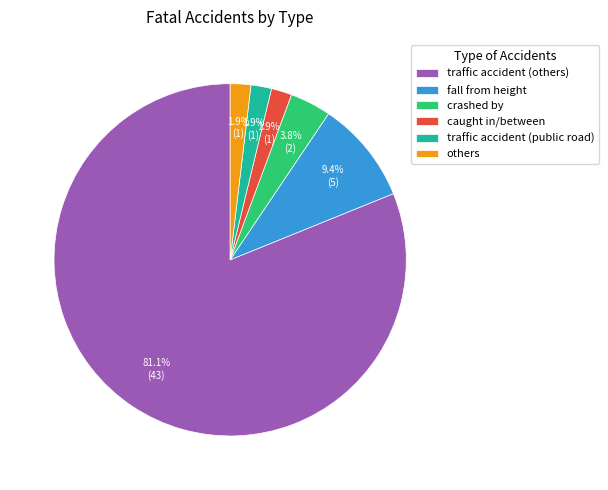

To the nearest percent, what percentage of the pie is traffic accident (public road)?

2%